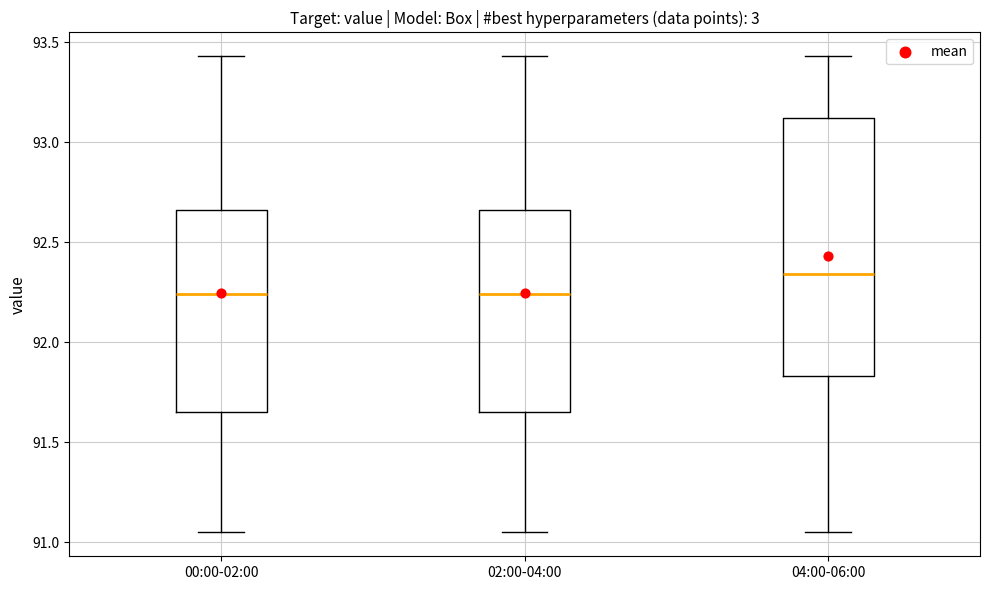

Where does the lower whisker of the box for 04:00-06:00 end on the y-axis? The values are not printed on the chart, so give them approximately, as read against the axis.

91.05